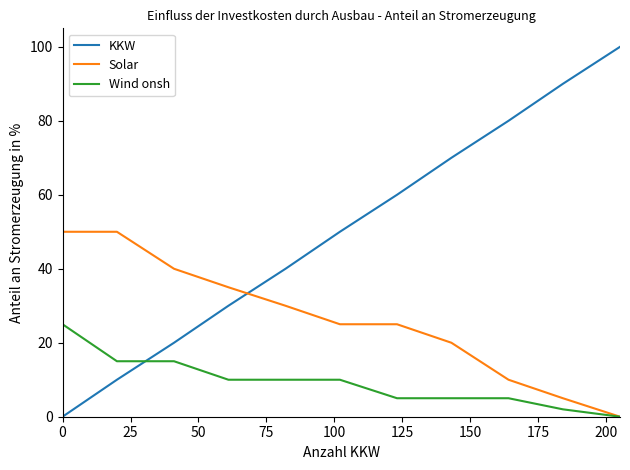

Rank the series by their maximum value, from lowest to highest.

Wind onsh, Solar, KKW